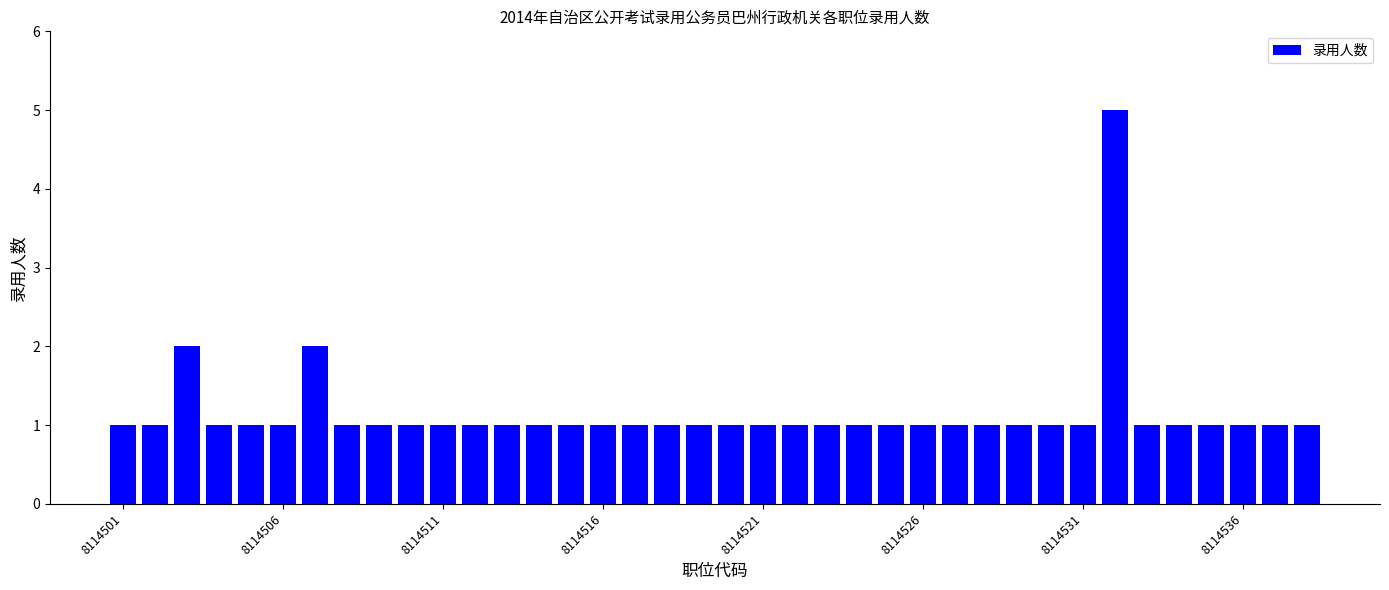

What is the value of the 14th bar from the left?

1